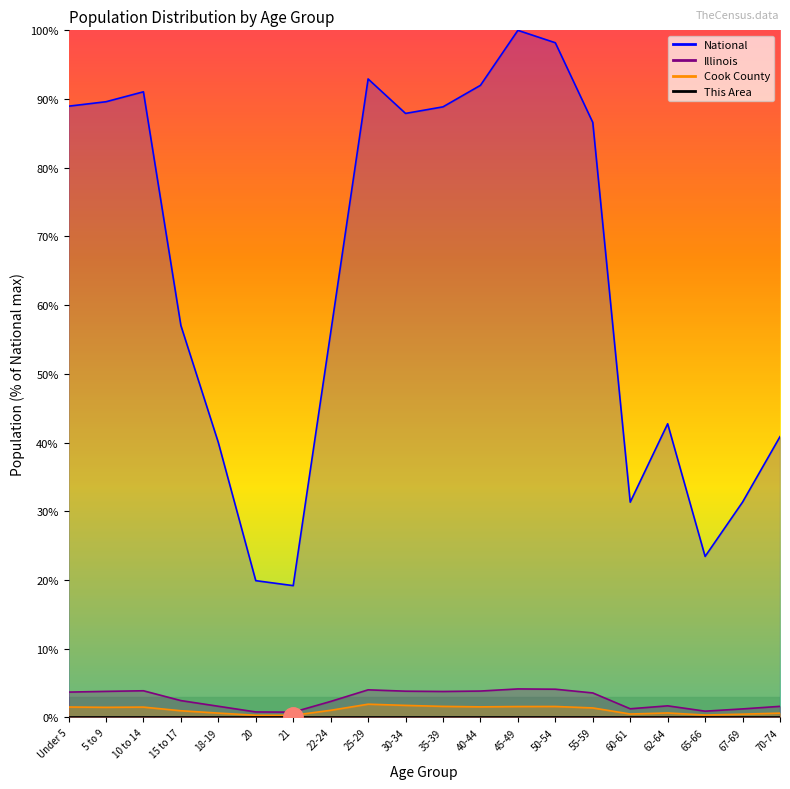

The value of This Area at Under 5 is 0.0. True or false?

False